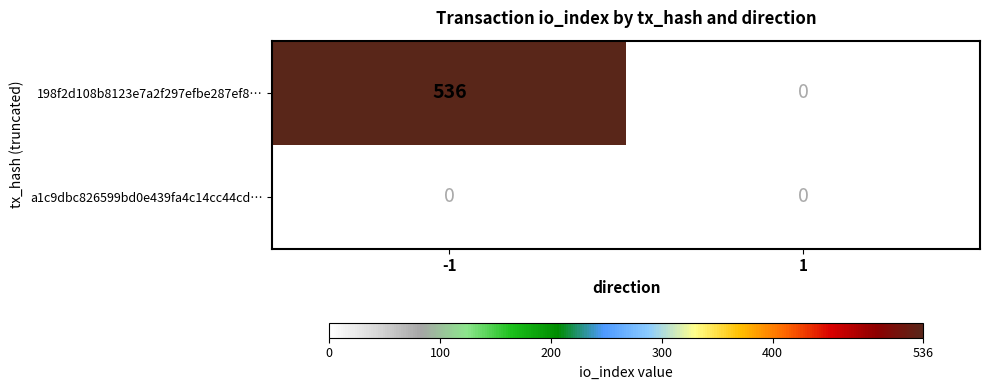

Is it true that 198f2d108b8123e7a2f297efbe287ef8… equals 789 at -1?

False